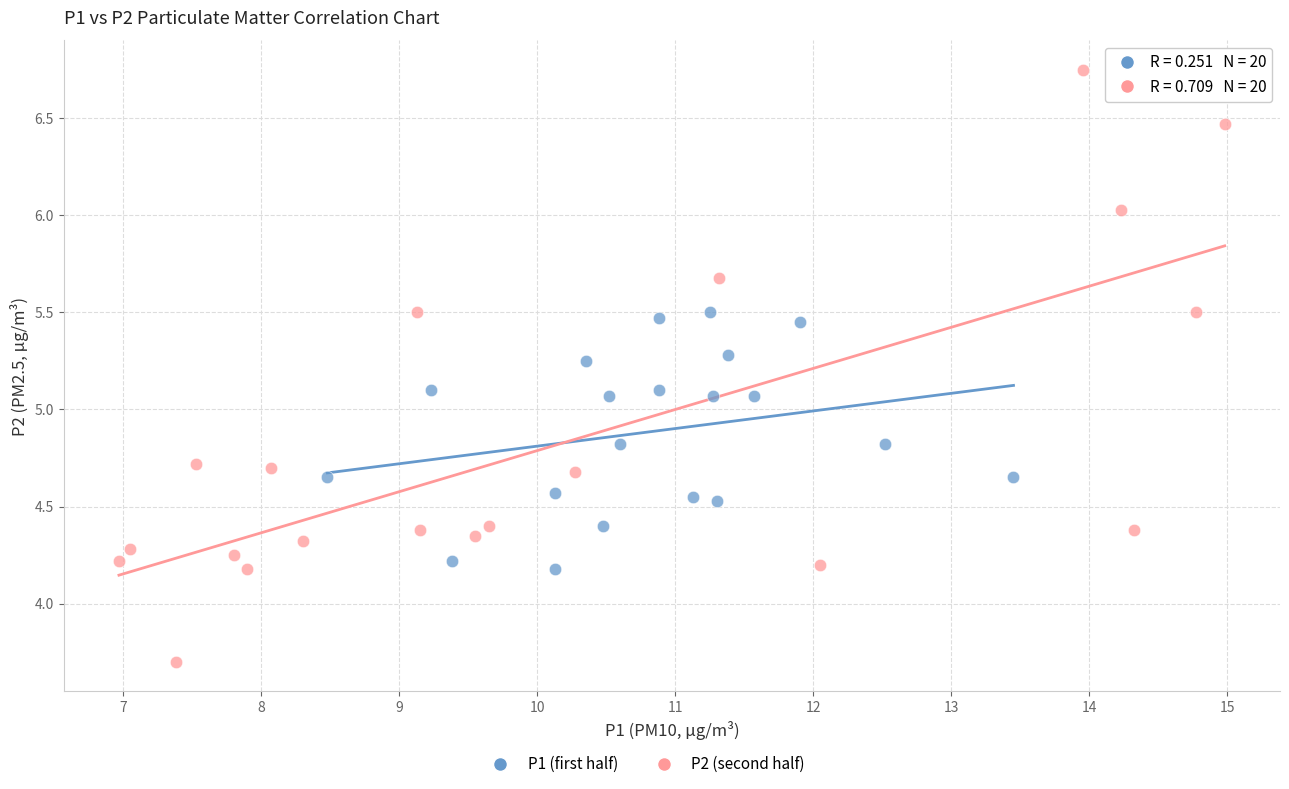

Which series reaches the maximum Y coordinate?

P2 (second half)